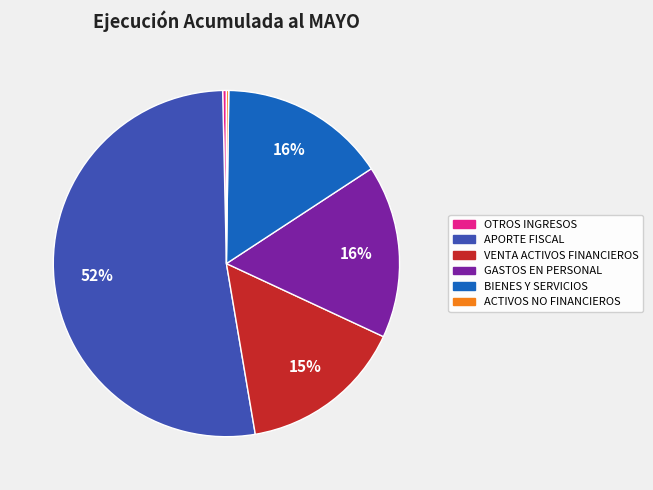

Is there any slice that represents more than half of the pie?

Yes